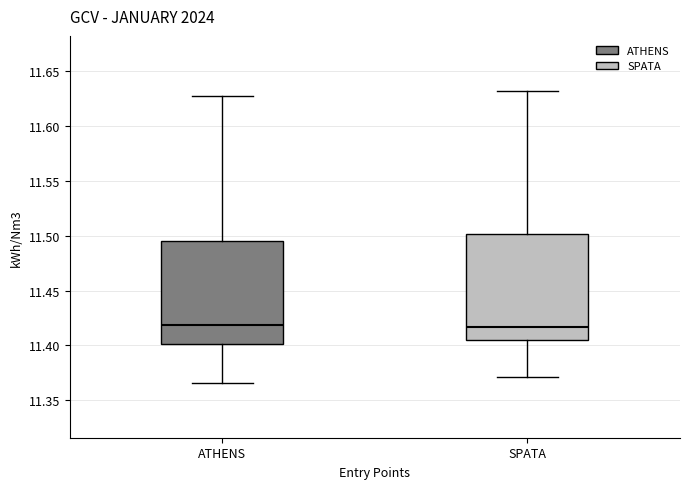

Reading left to right, transcribe this box plot: for each box, give where its median line is, the range the box spans, and where its two whiskers end, as read against the y-axis. The values are not printed on the chart, so give them approximately, as read against the axis.

ATHENS: median 11.420, box 11.400 to 11.495, whiskers 11.365 to 11.625
SPATA: median 11.415, box 11.405 to 11.500, whiskers 11.370 to 11.630